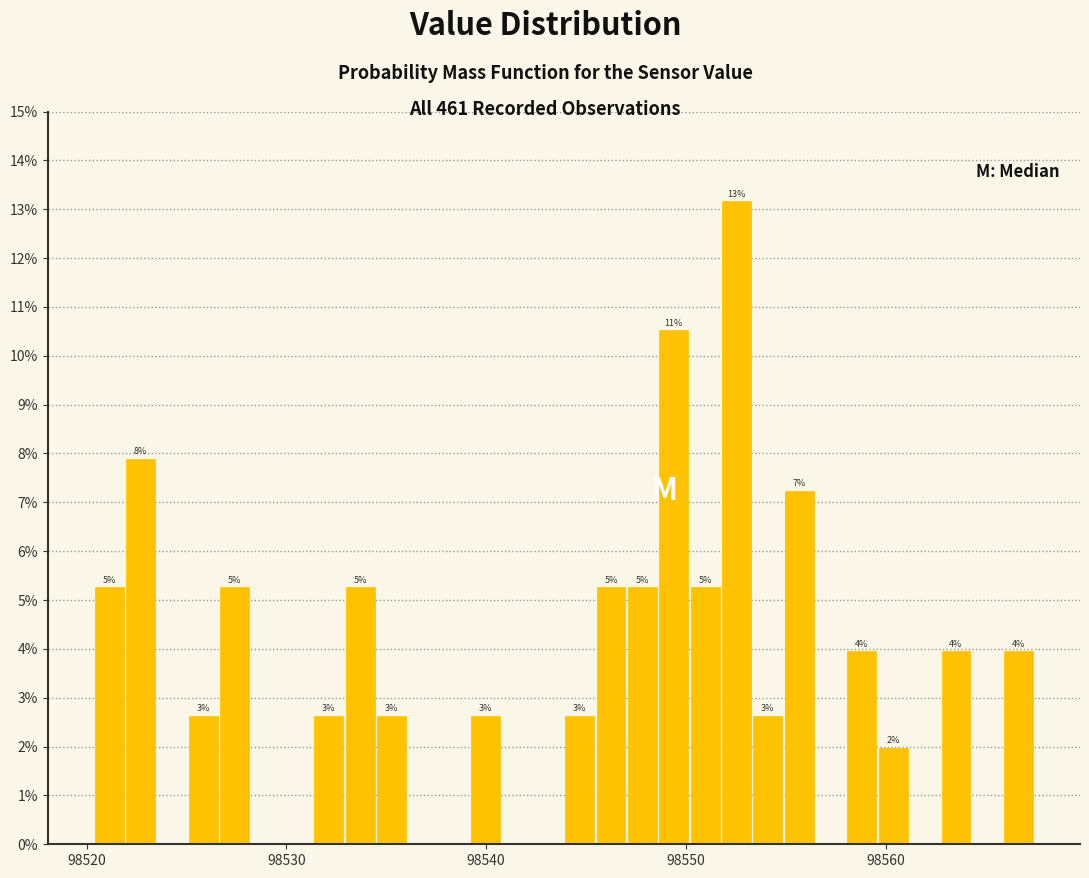

Read against the x-axis, roughly where is the centre of the tallest bar?

98553